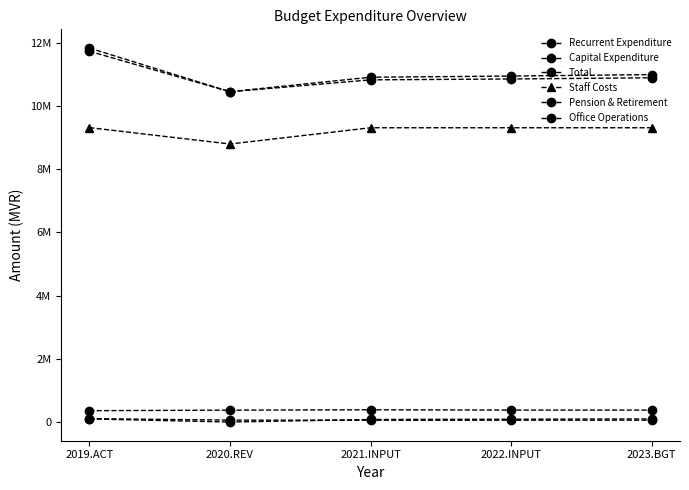

Which series has the largest total across all categories?

Total